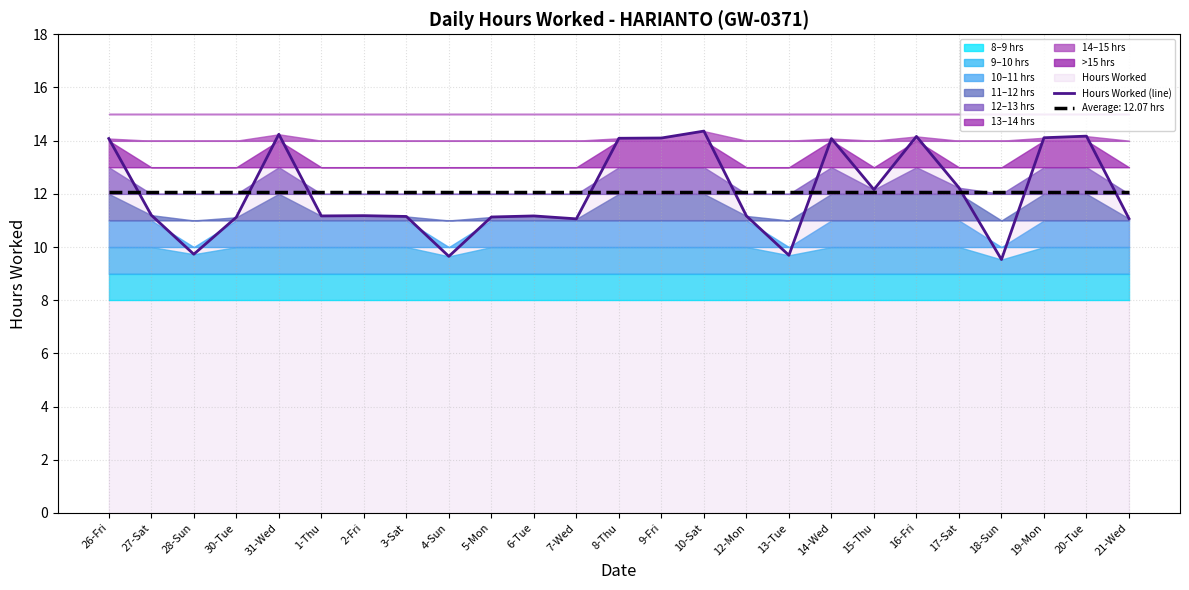

True or false: the data shows 14.1 at 9-Fri.

True